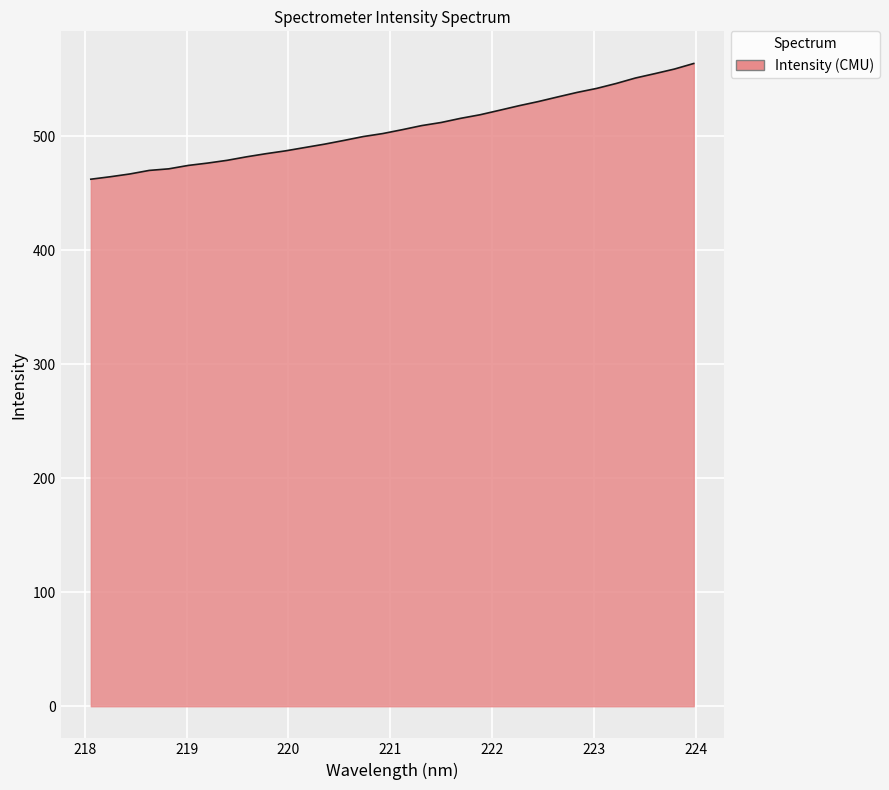

What is the minimum value shown in the chart?

462.4